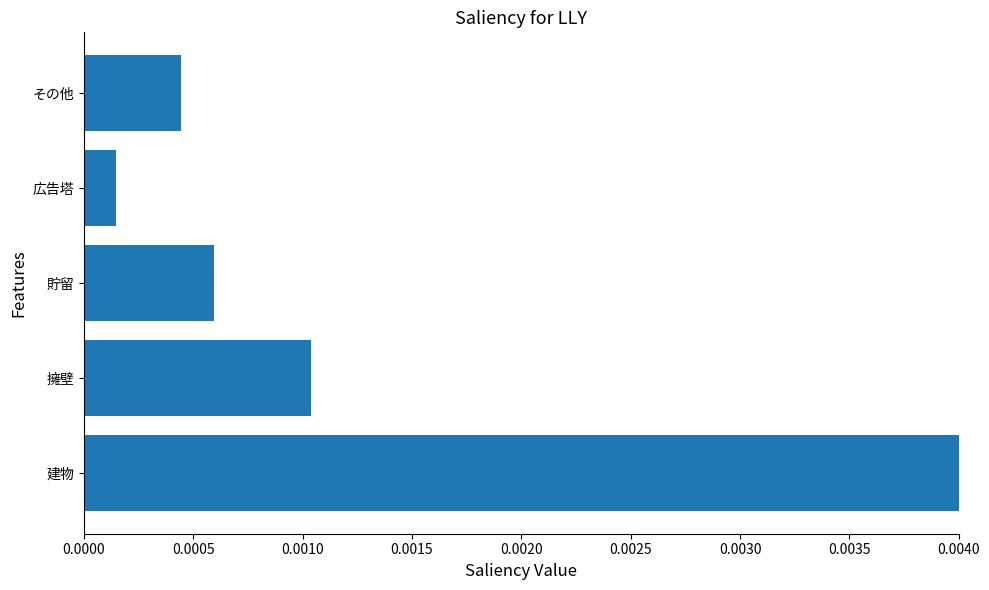

Which label corresponds to the largest value in the chart?

建物